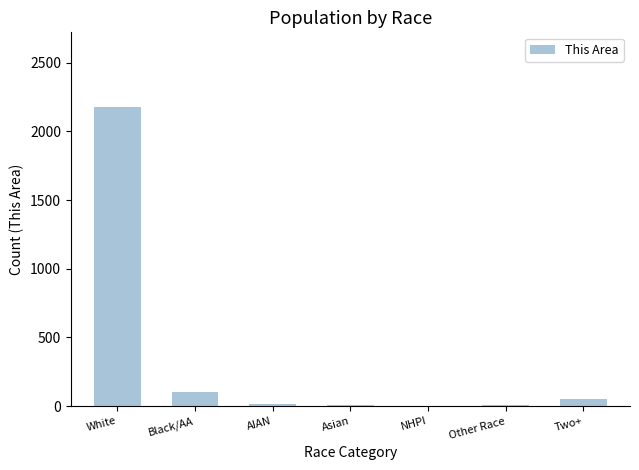

Which has a higher value, Black/AA or Asian?

Black/AA